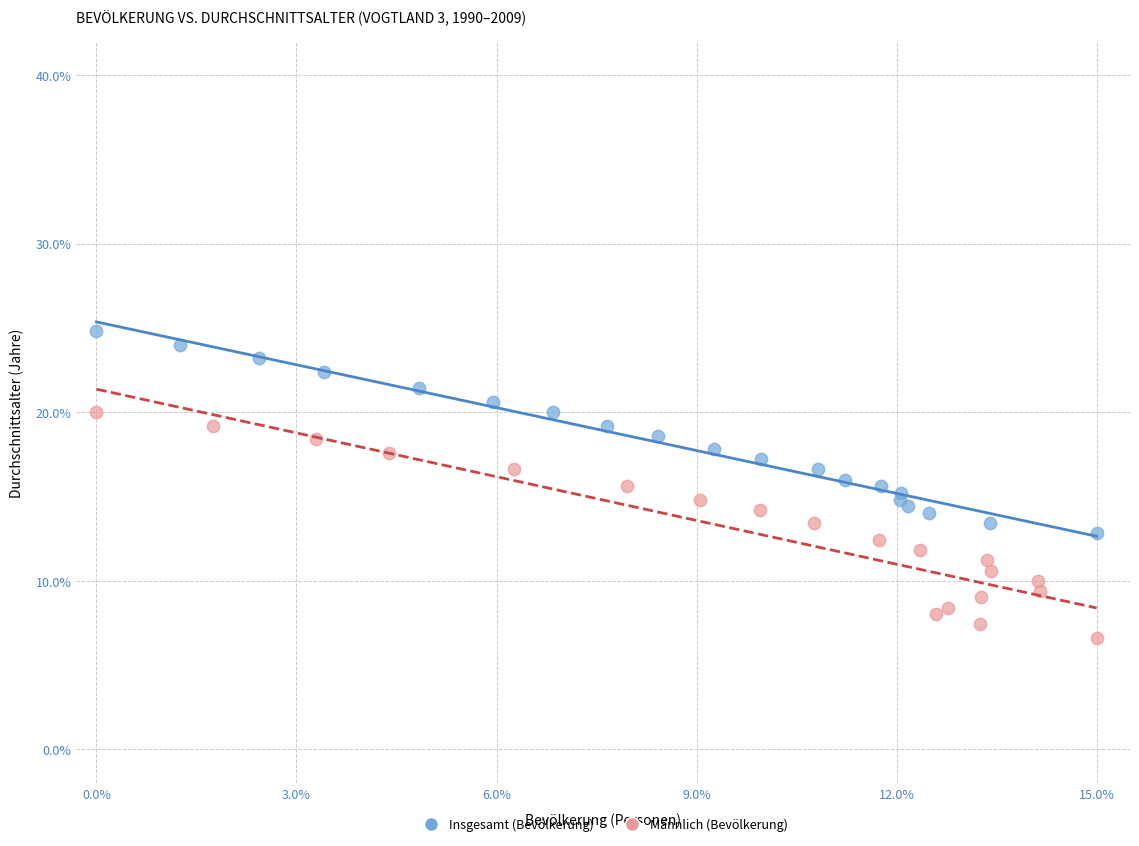

Which series reaches the maximum Y coordinate?

Insgesamt (Bevölkerung)